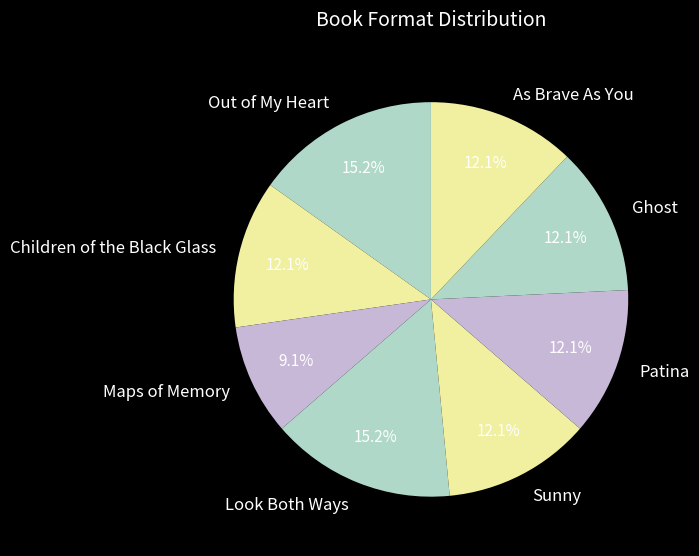

Is it true that Ghost is 12% of the pie?

True